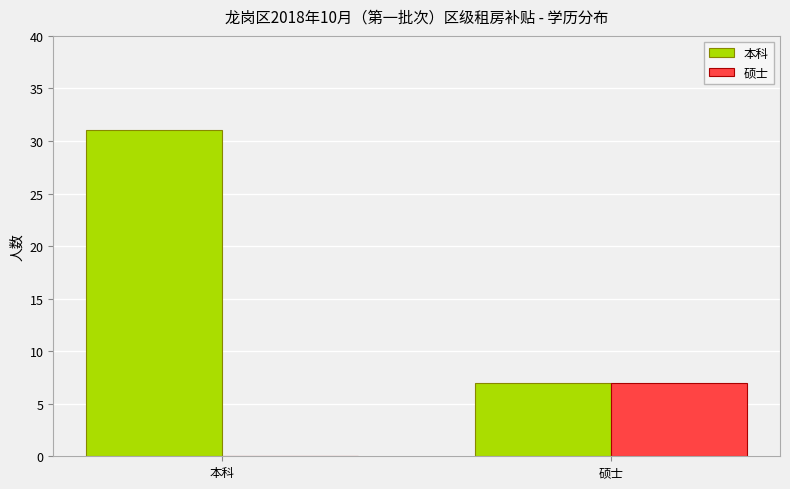

The 硕士 series shows 0 at 本科. True or false?

True